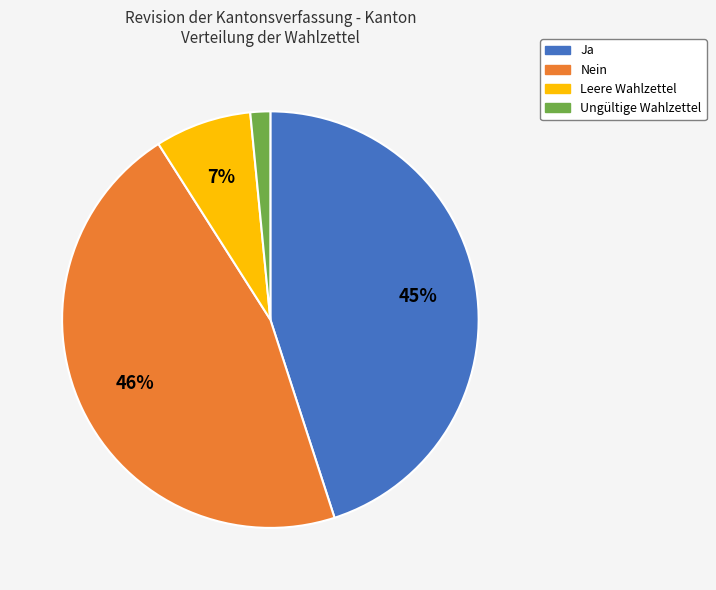

Does any single category account for the majority?

No